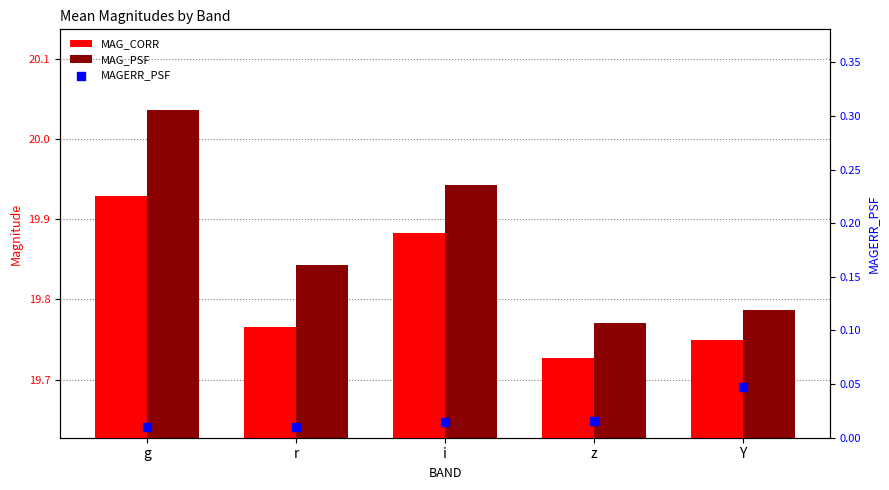

What is the total value across all series at Y?

39.6